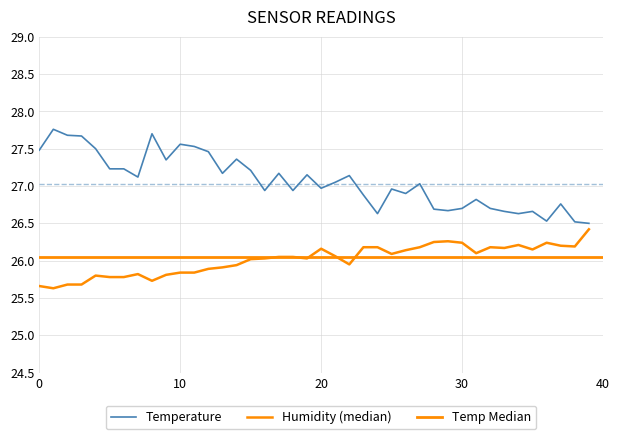

Where is Temperature nearest to the value 27?

20